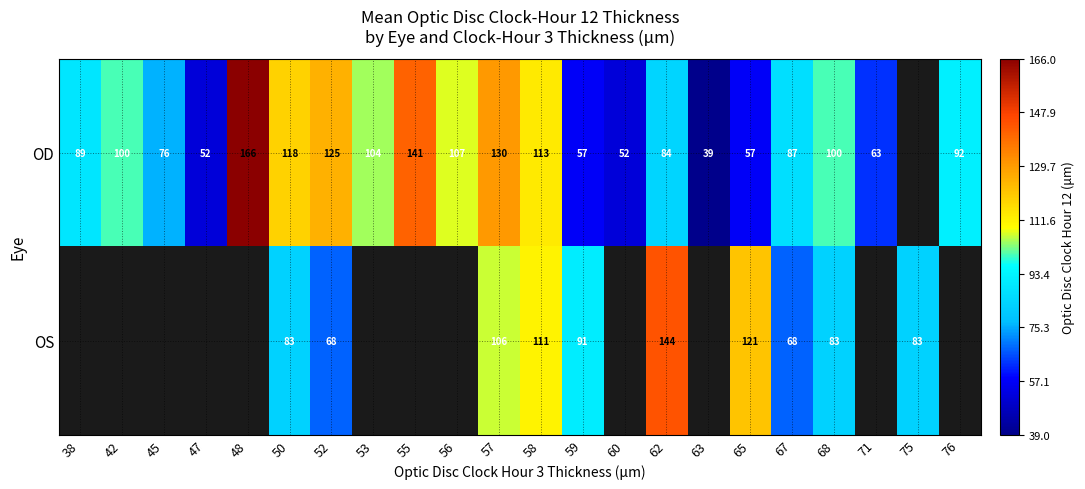

The OS series shows 35 at 68. True or false?

False